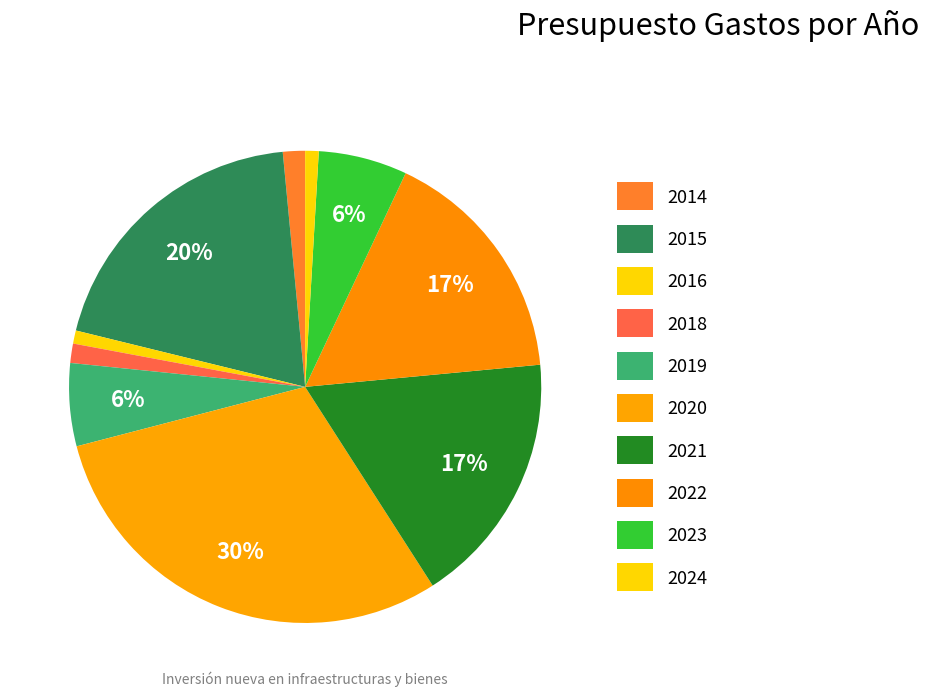

How many slices are in this pie chart?

10